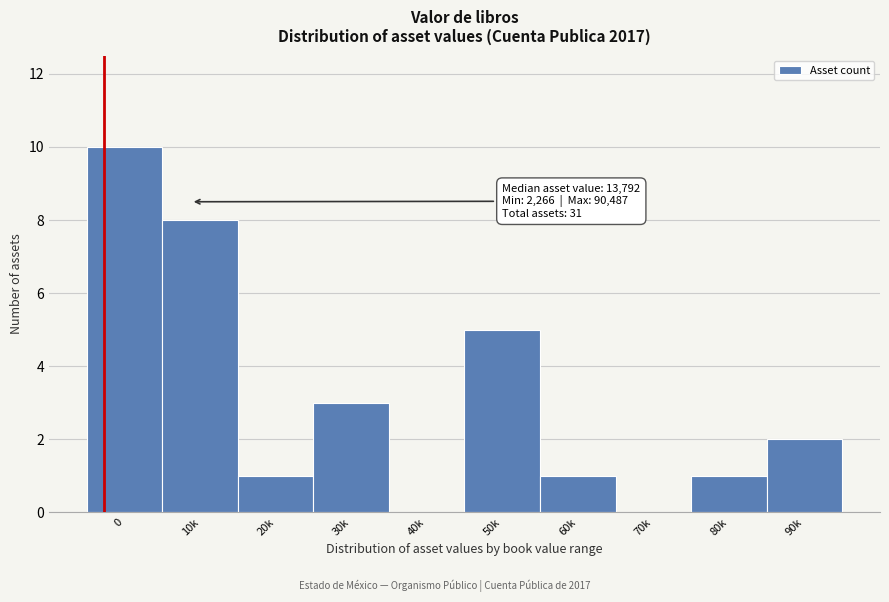

Reading left to right, transcribe all the data shown in this chart.

0=10	10k=8	20k=1	30k=3	40k=0	50k=5	60k=1	70k=0	80k=1	90k=2